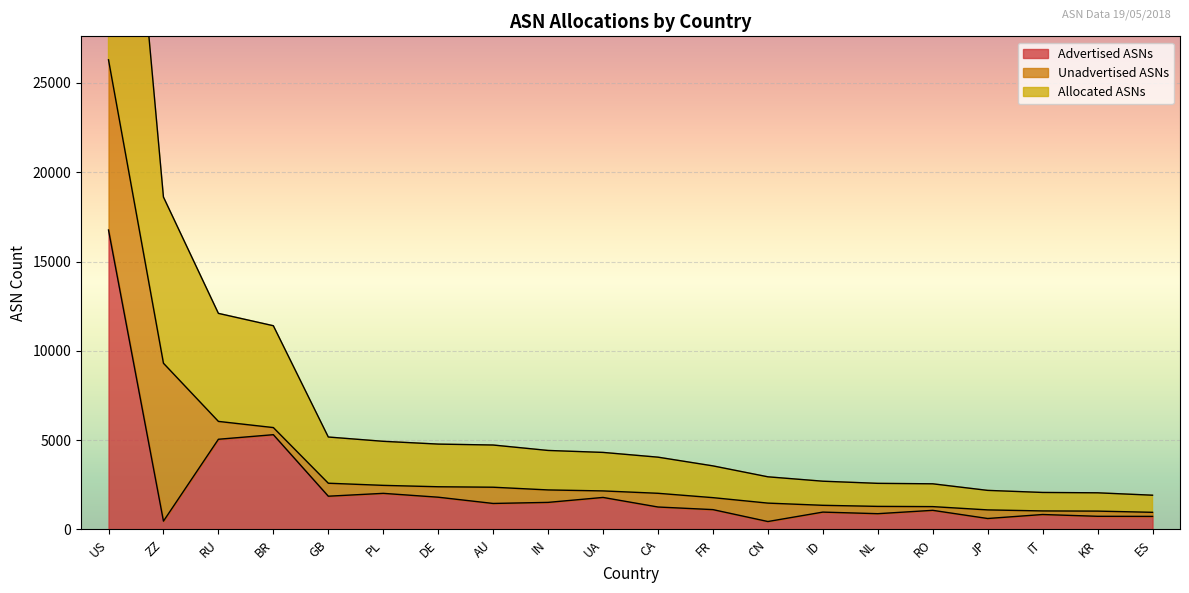

True or false: Advertised ASNs and Allocated ASNs cross at least once.

False